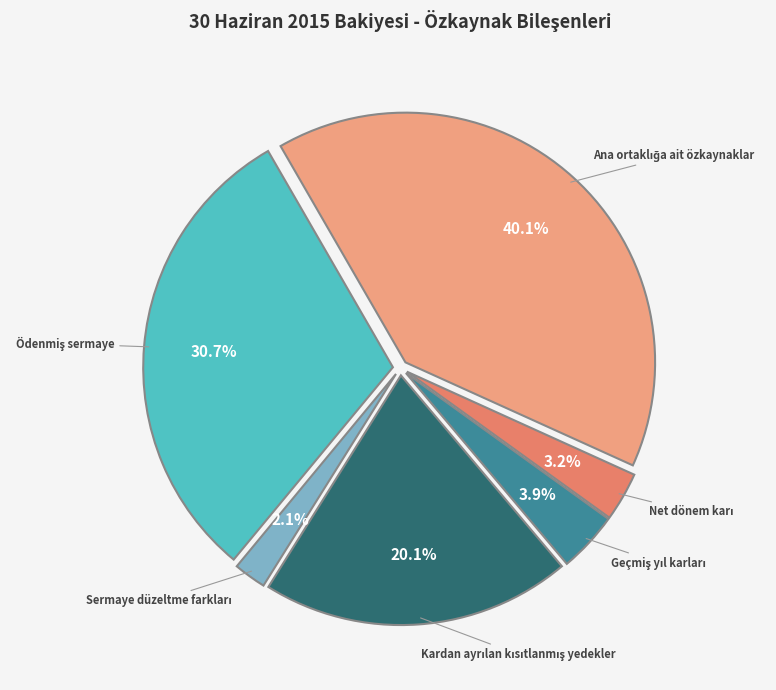

To the nearest percent, what is the difference between the largest and smallest slice percentages?

38%